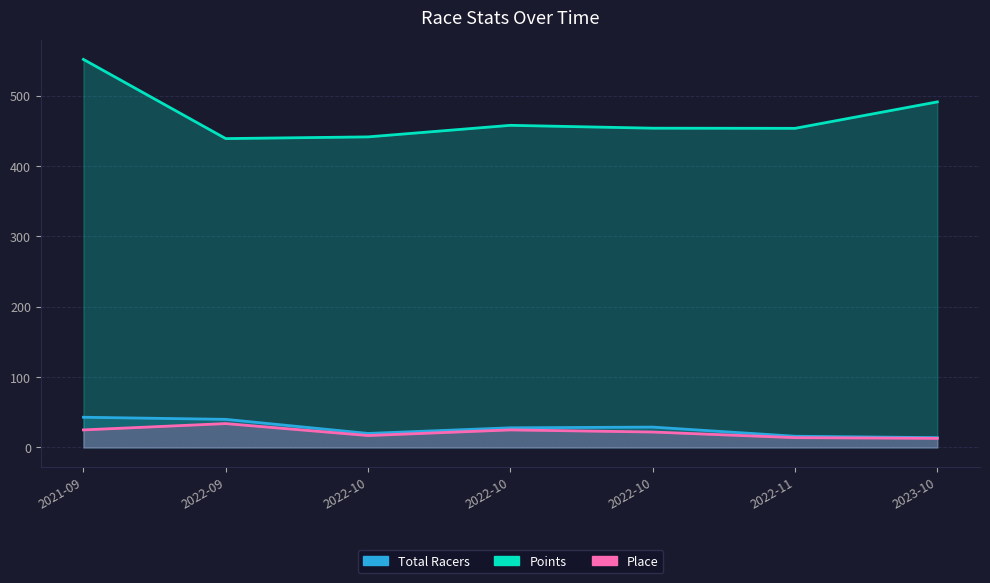

What is the highest value of the Total Racers series?

43.0